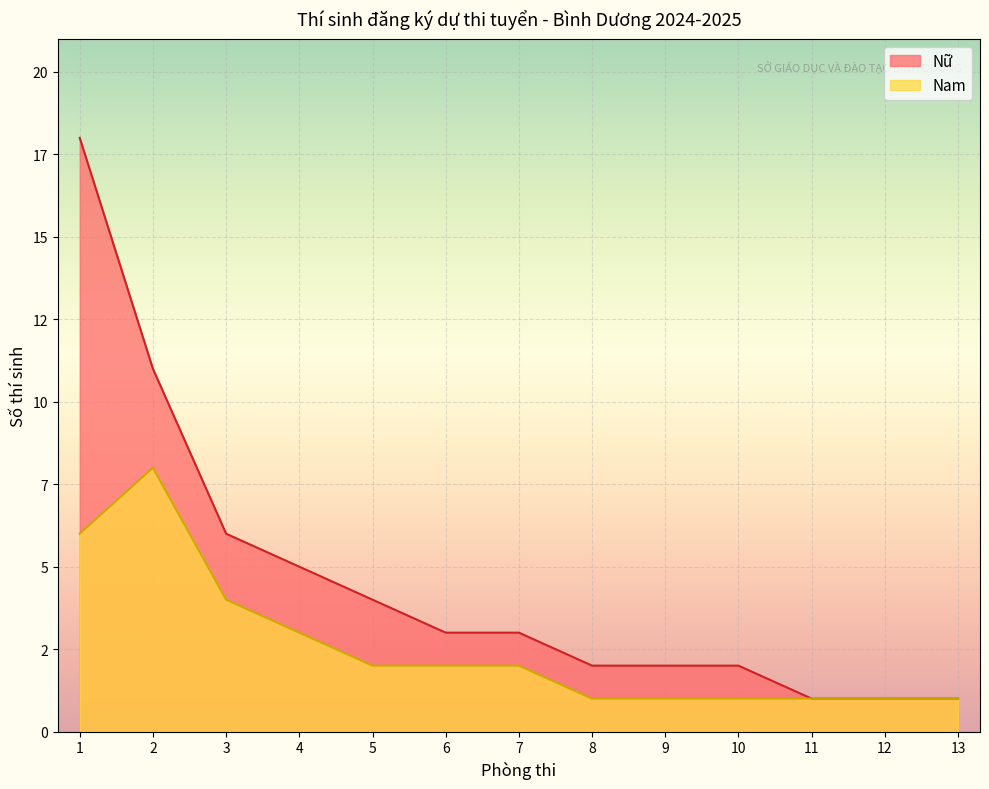

How many lines are shown in the chart?

2